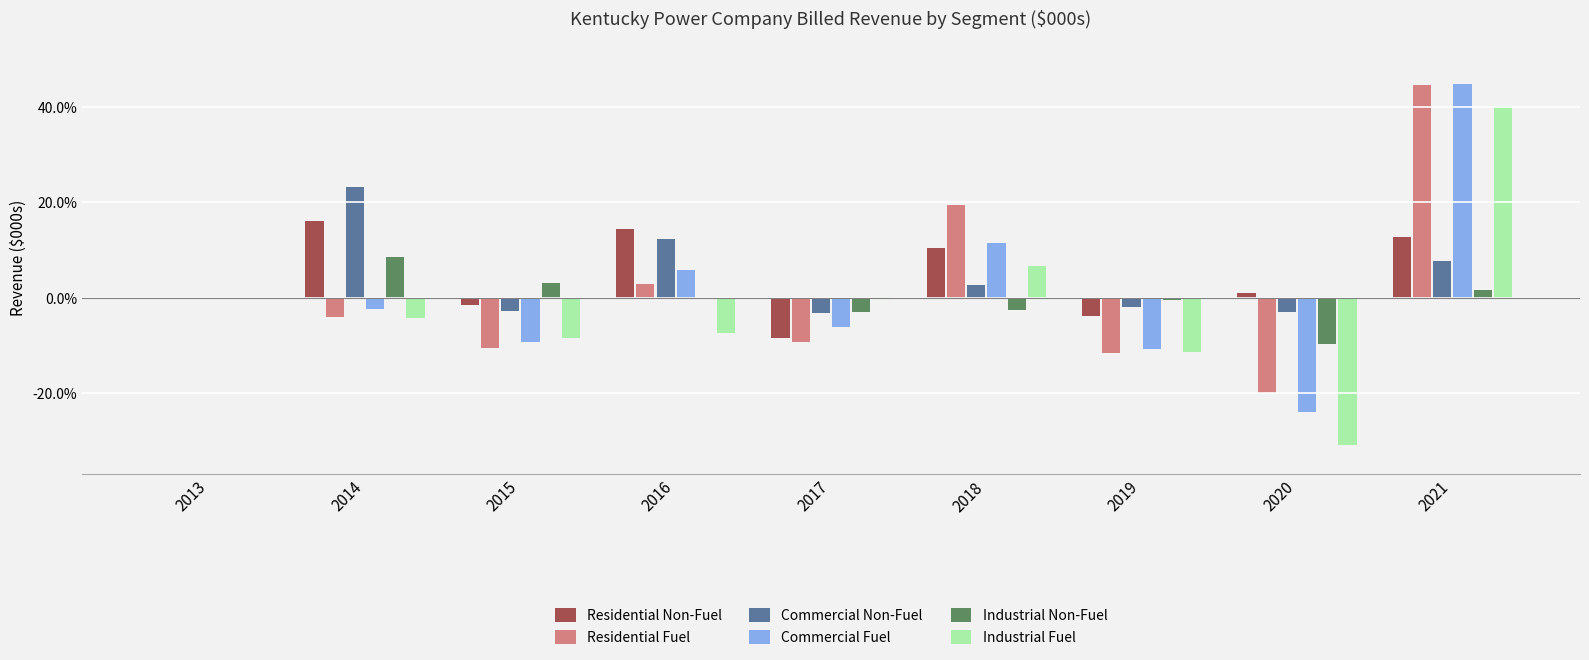

What are all the series names shown in the legend?

Residential Non-Fuel, Residential Fuel, Commercial Non-Fuel, Commercial Fuel, Industrial Non-Fuel, Industrial Fuel